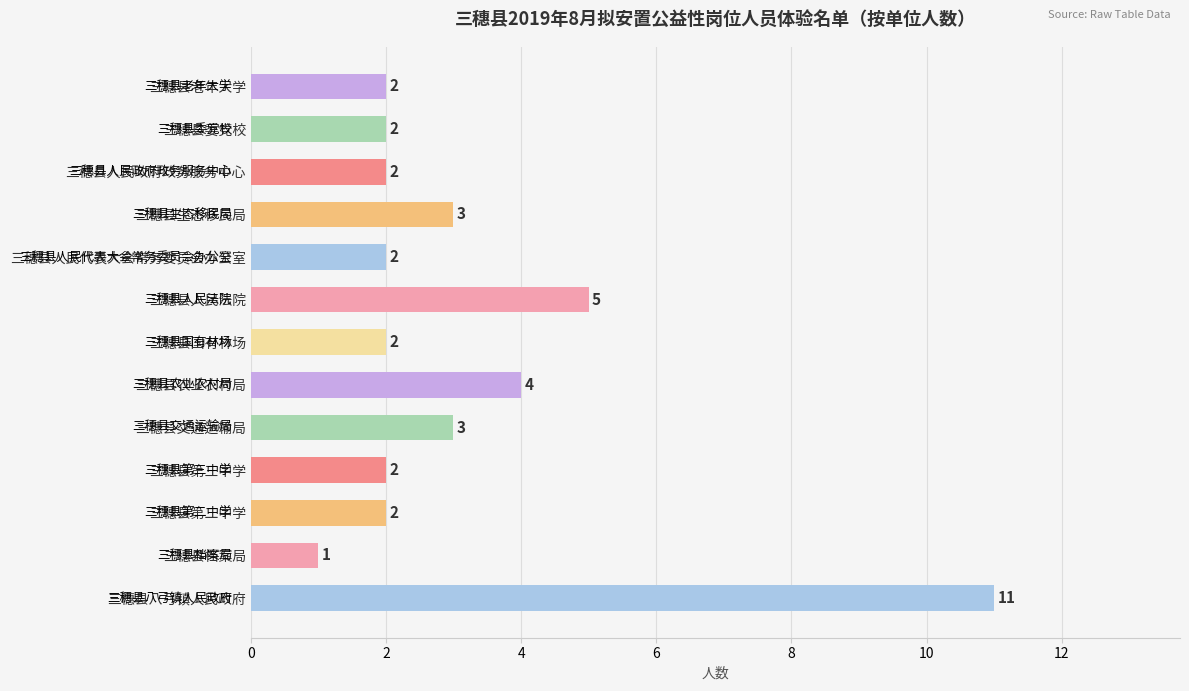

Which label corresponds to the smallest value in the chart?

三穗县档案局